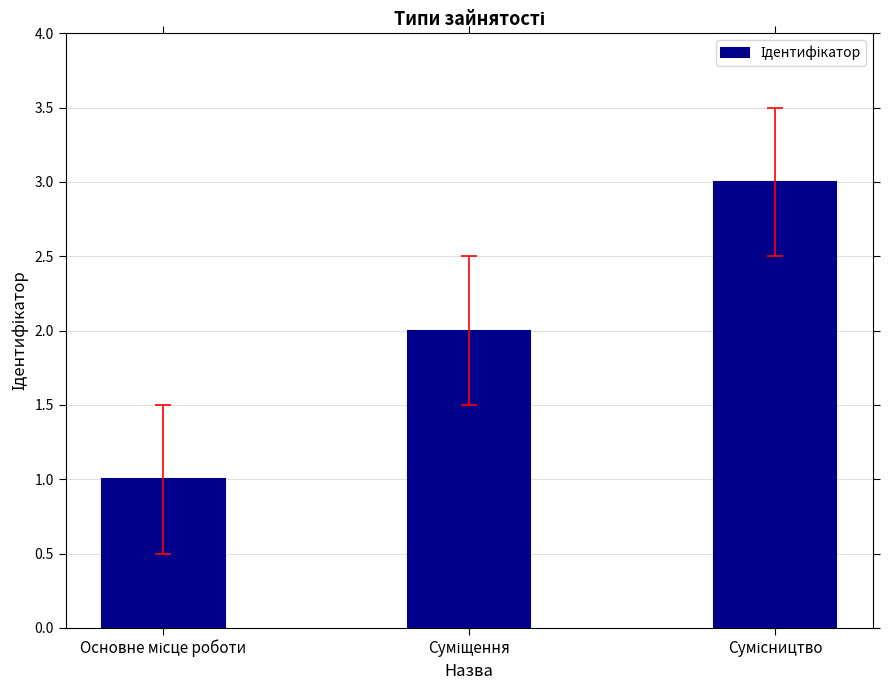

What is the greatest value displayed?

3